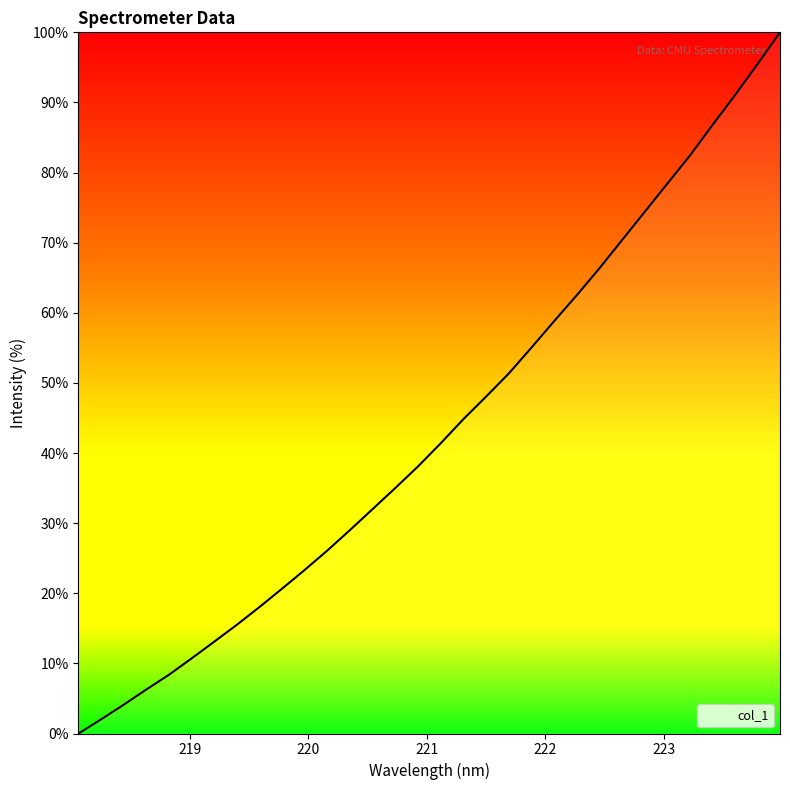

Is this an area chart (filled region under the line)?

No